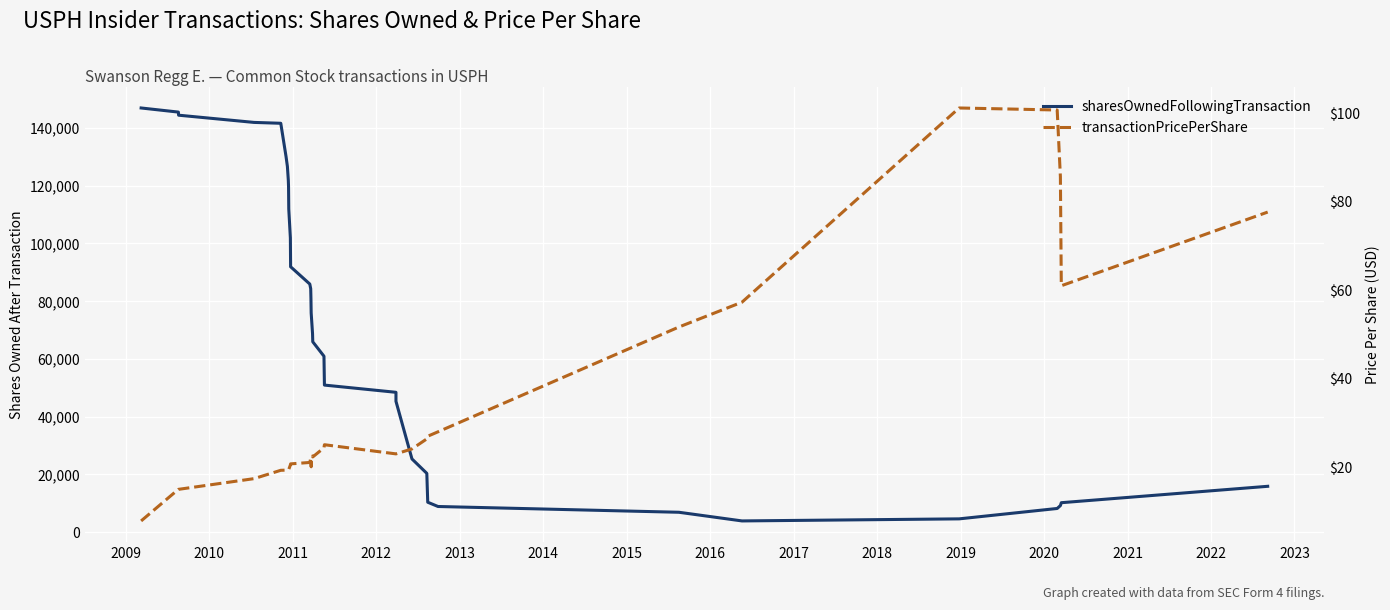

Reading left to right, what are all the values shown in this chart?

sharesOwnedFollowingTransaction: 146942.0	145518.0	144442.0	141942.0	141642.0	130138.0	126689.0	121922.0	119707.0	111942.0	101942.0	91942.0	85942.0	84312.0	80942.0	75942.0	75942.0	68775.0	65942.0	60942.0	50942.0	48442.0	45332.0	25357.0	20357.0	10357.0	8881.0	6881.0	3881.0	4596.0	8196.0	9196.0	10196.0	15876.0
transactionPricePerShare: 7.9	15.0	15.0	17.4	19.3	19.3	19.4	19.4	19.5	19.5	20.5	20.8	21.1	22.0	22.0	20.1	22.1	22.5	22.3	24.4	25.1	23.0	23.0	24.1	26.4	27.0	28.0	51.7	57.3	101.2	100.7	85.7	61.0	77.7